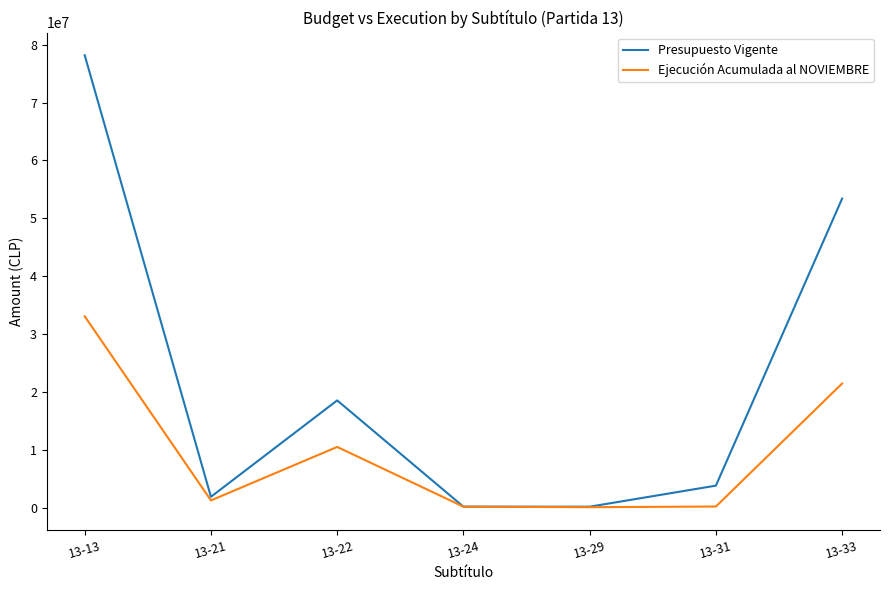

Rank the series at 13-13 from lowest to highest value.

Ejecución Acumulada al NOVIEMBRE, Presupuesto Vigente